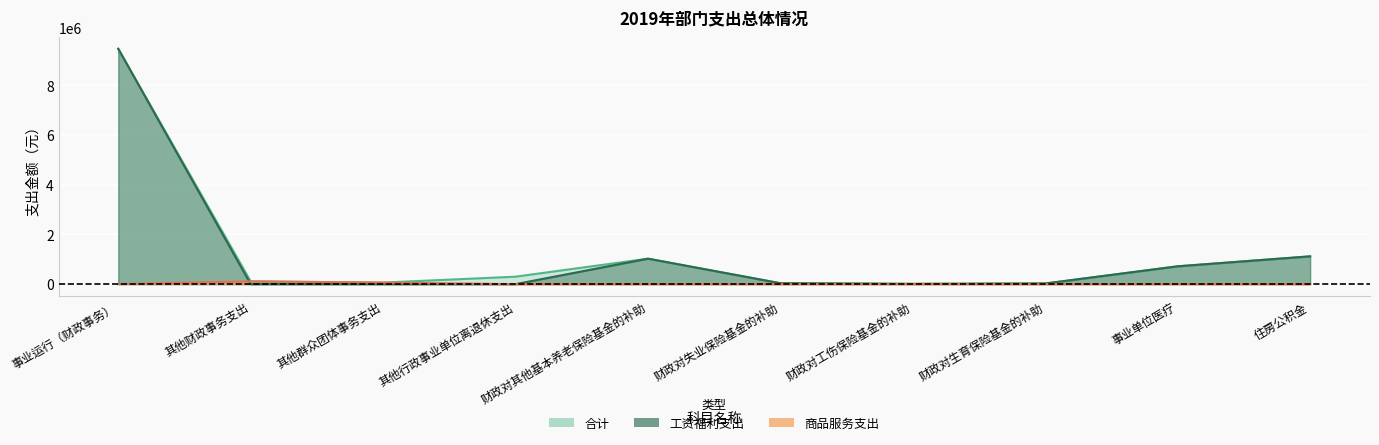

The value of 工资福利支出 at 其他行政事业单位离退休支出 is 4591539.7. True or false?

False